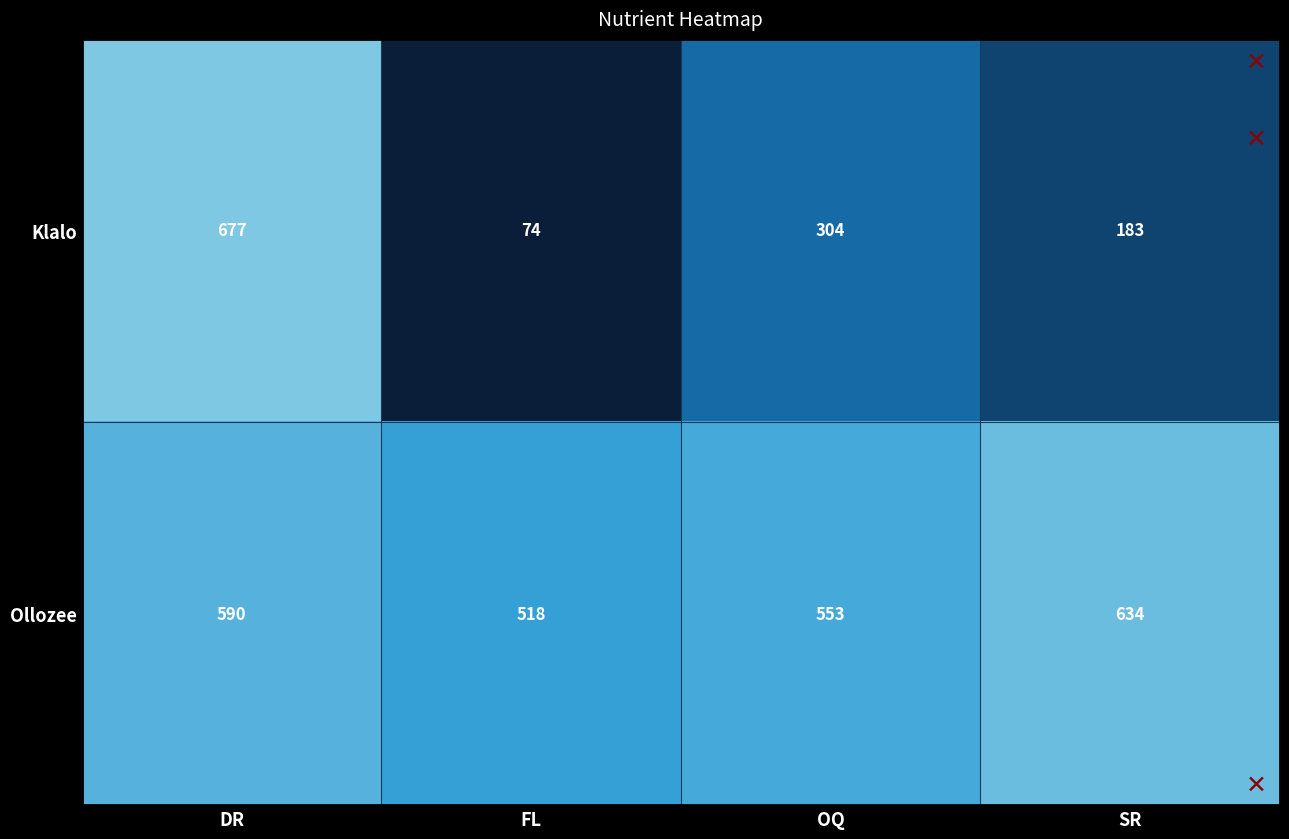

What is the spread (max minus min) of values at SR?

451